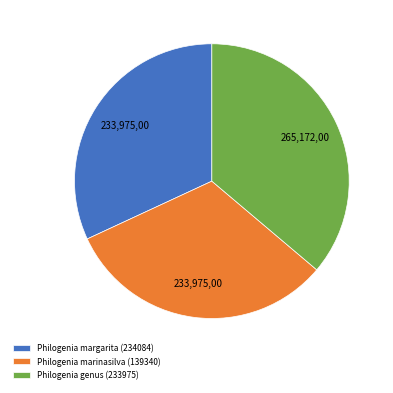

Which category has the biggest portion of the pie?

Philogenia genus (233975)